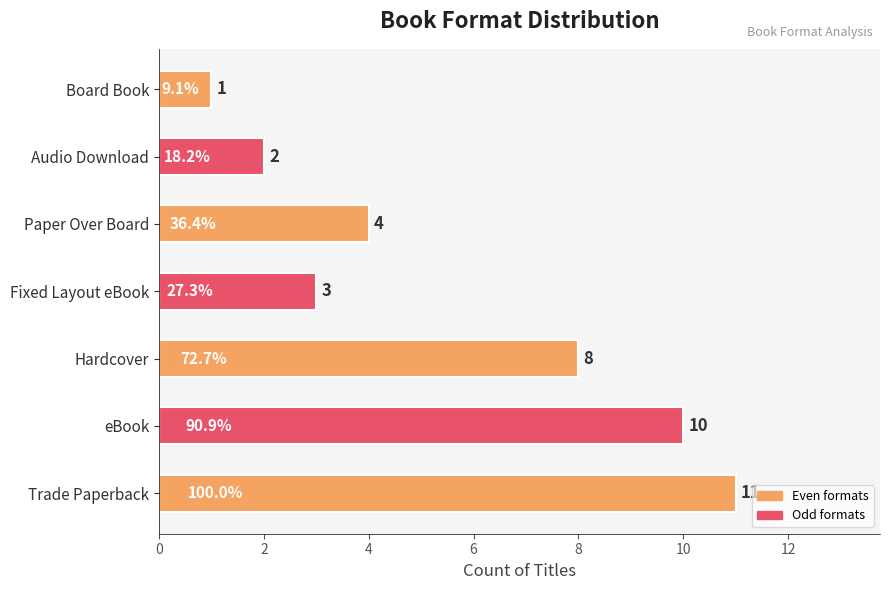

True or false: the data shows 11 at Trade Paperback.

True